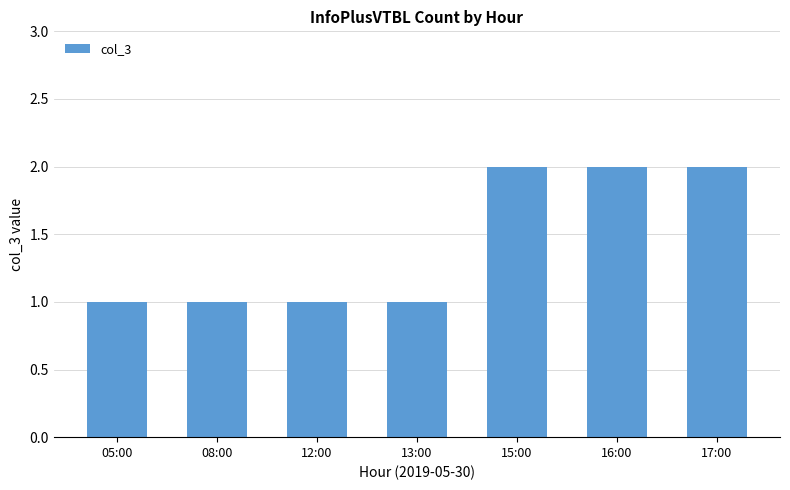

What is the change in value from 12:00 to 15:00?

+1